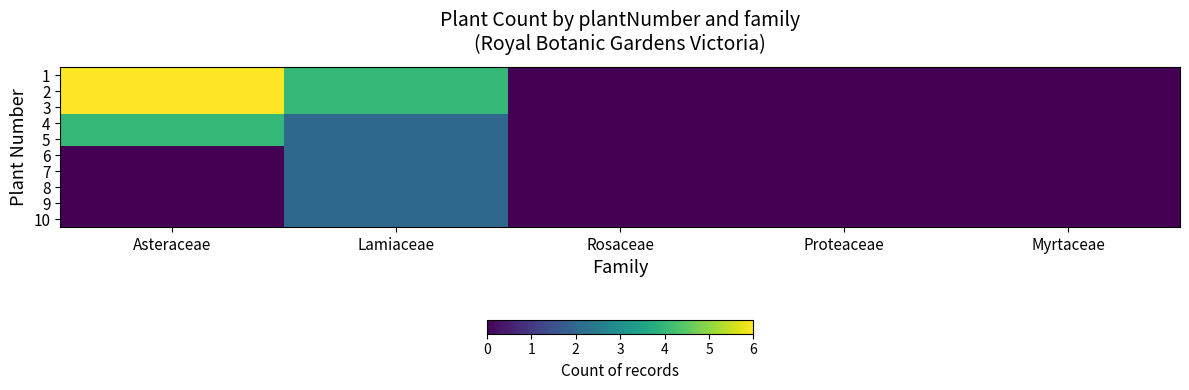

At which category is the sum across all series the highest?

Asteraceae